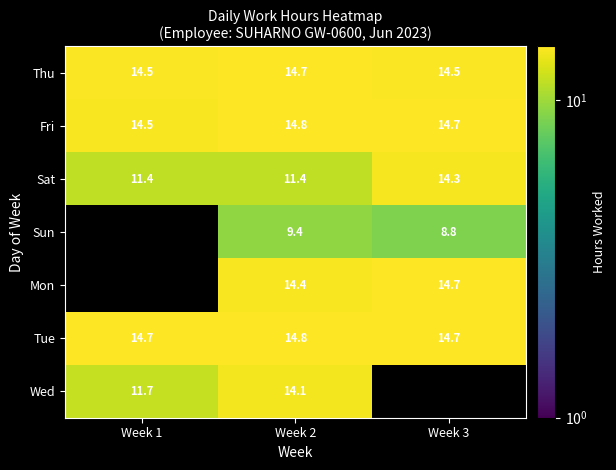

What is the average value of the Tue series?

14.7